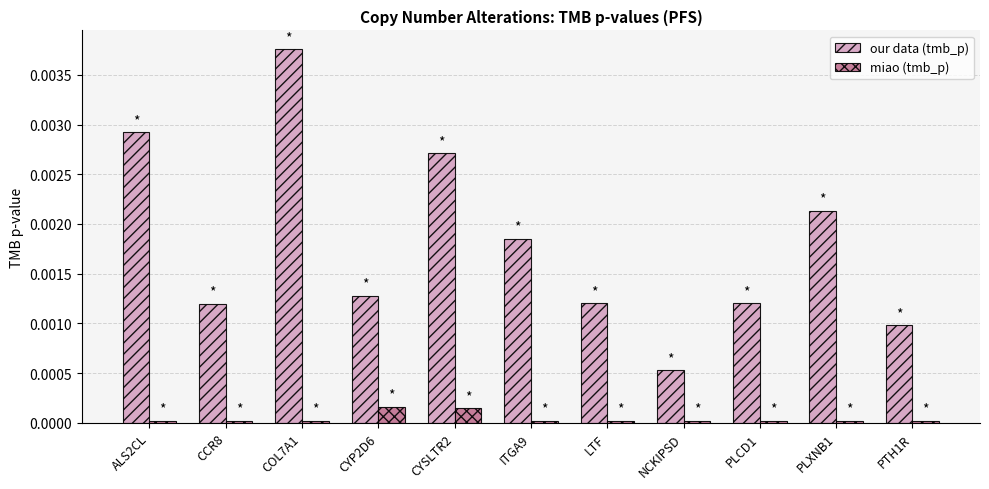

Which category has the highest value in the our data (tmb_p) series?

COL7A1